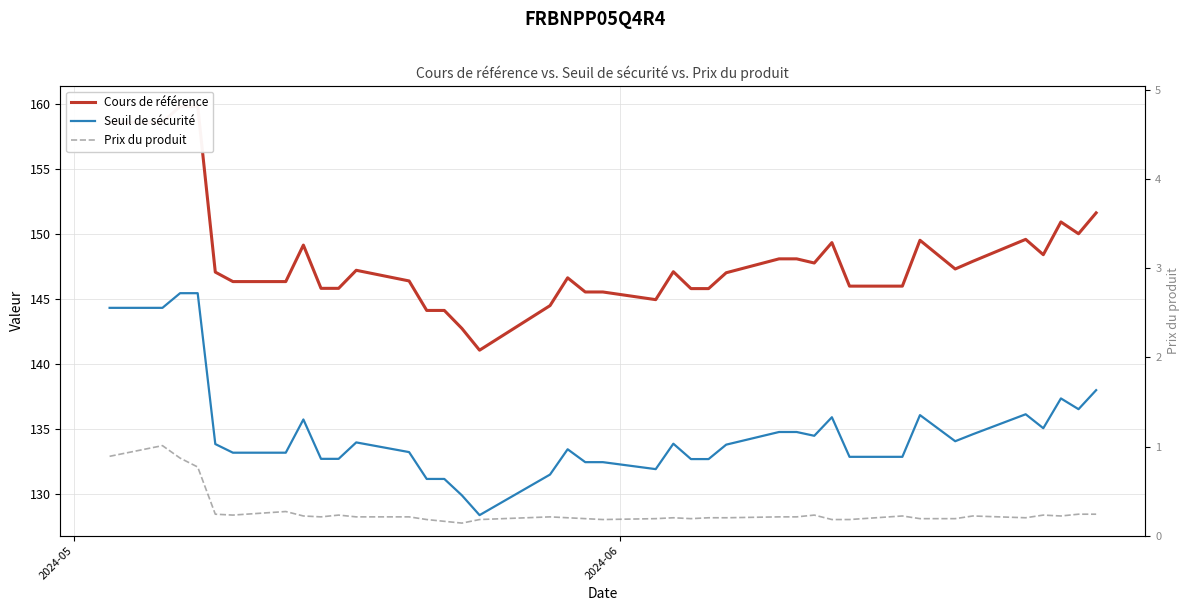

What is the difference between the maximum and minimum values in the Cours de référence series?

18.8